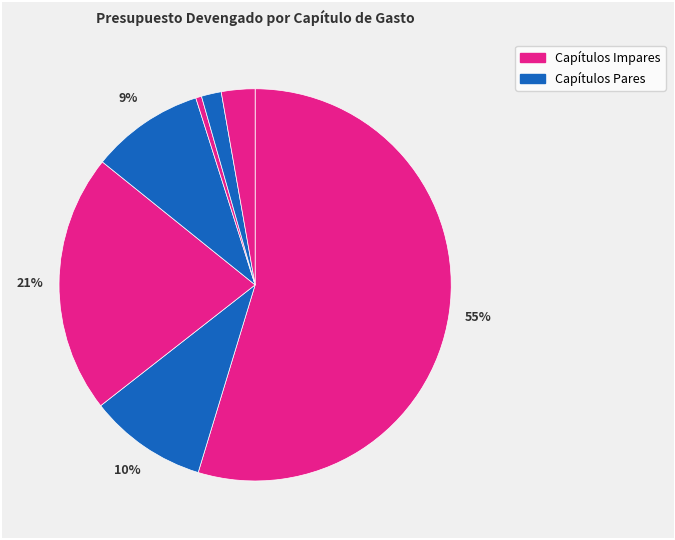

Count the number of slices in the pie.

7